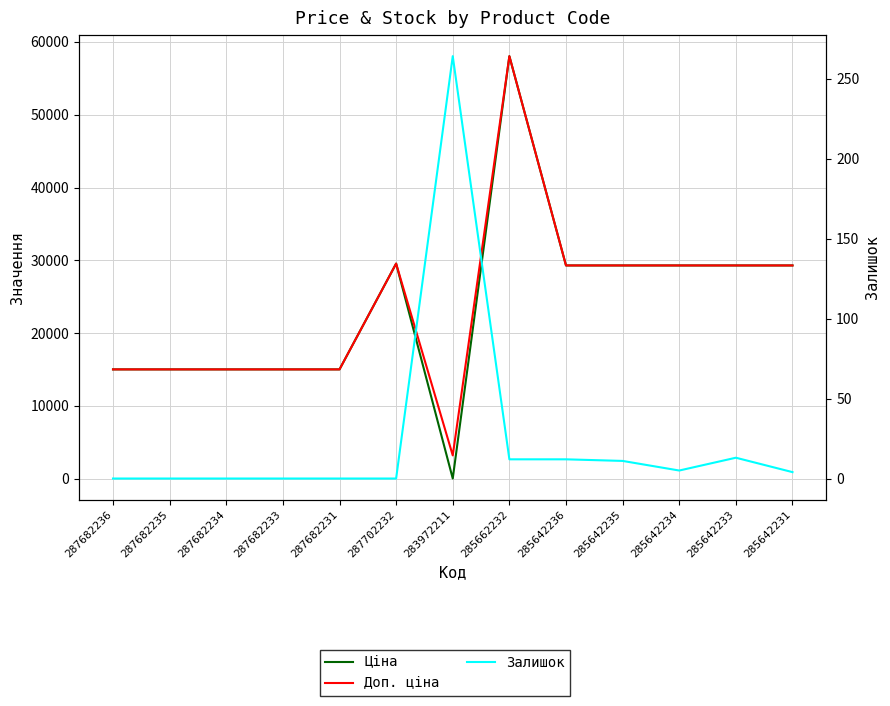

How many categories are shown in the chart?

13